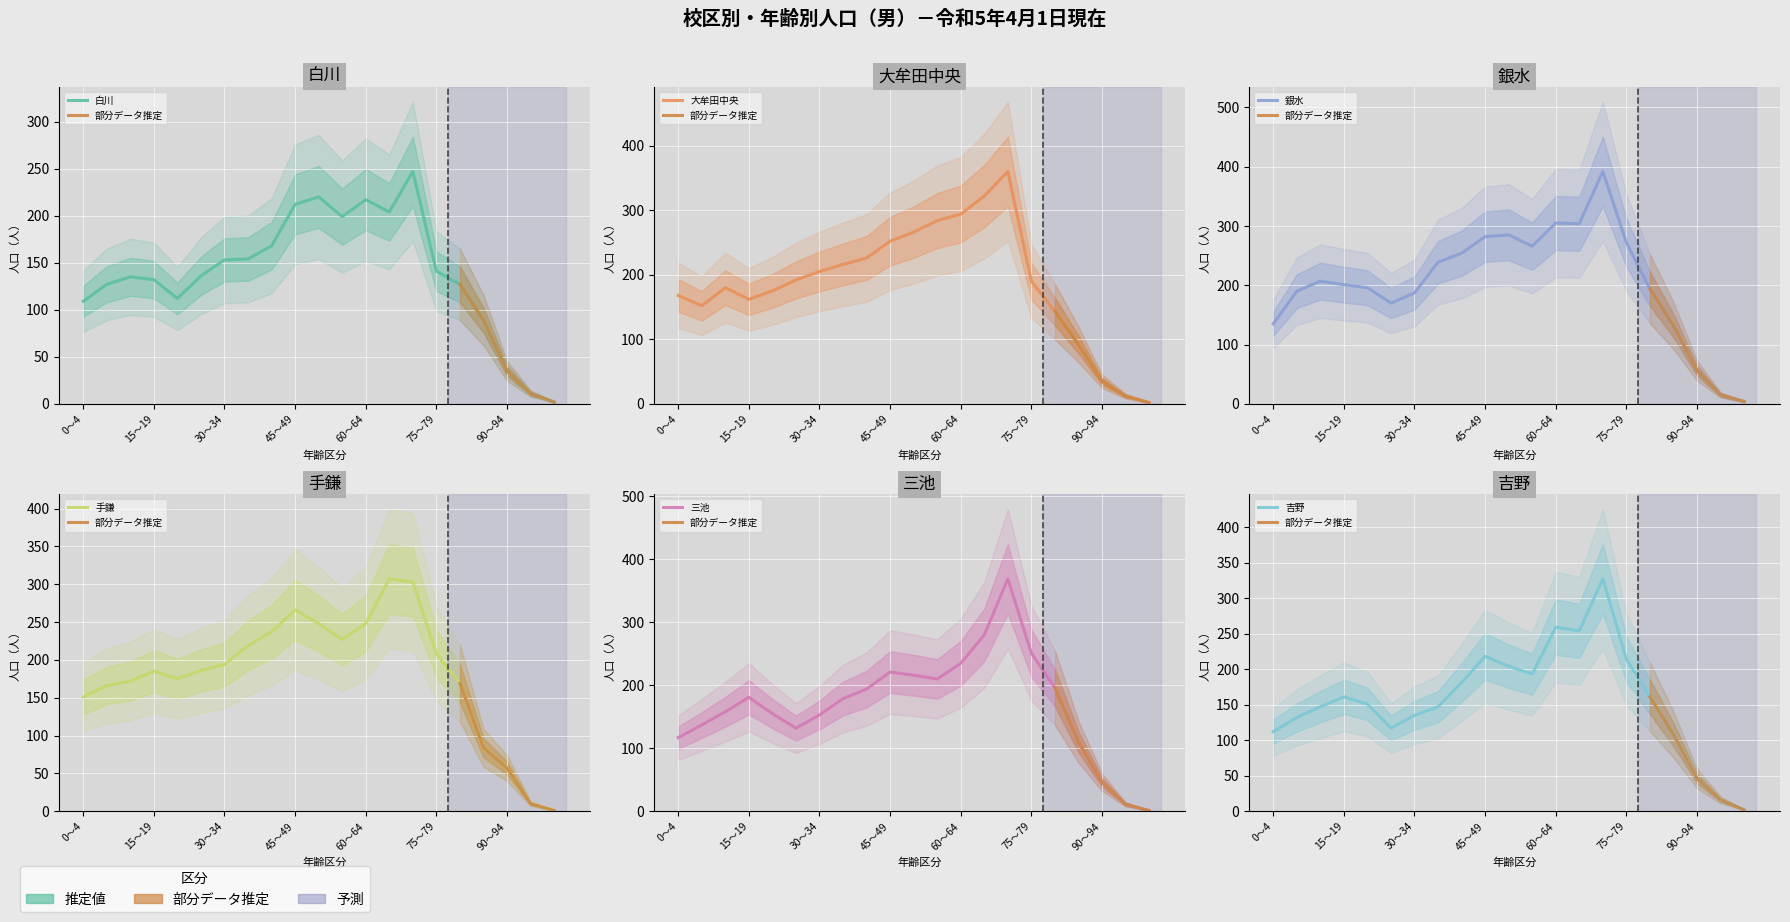

True or false: 白川 and 銀水 intersect in this chart.

False